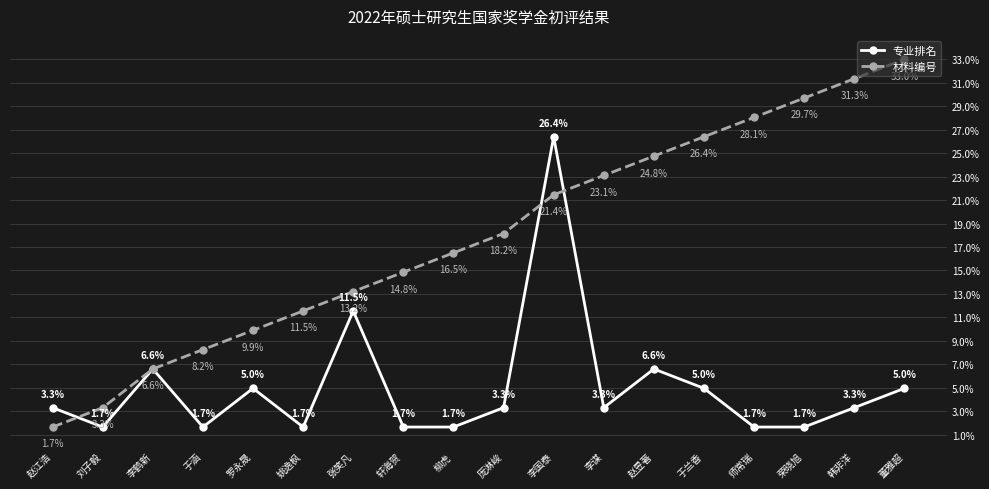

Is this an area chart (filled region under the line)?

No